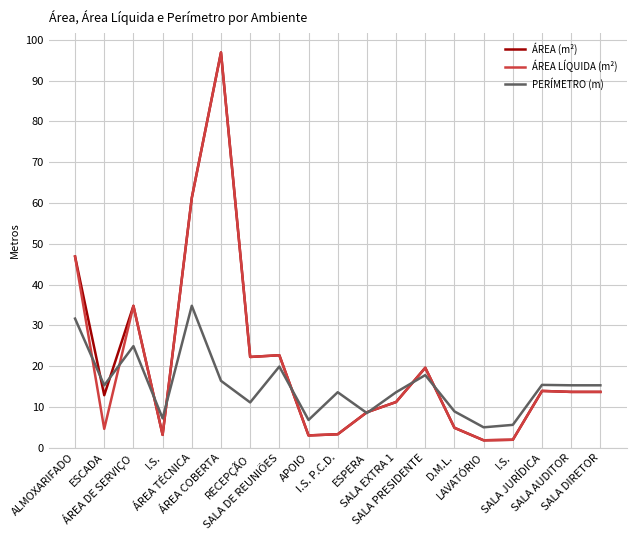

What is the total value across all series at I.S.?

13.5